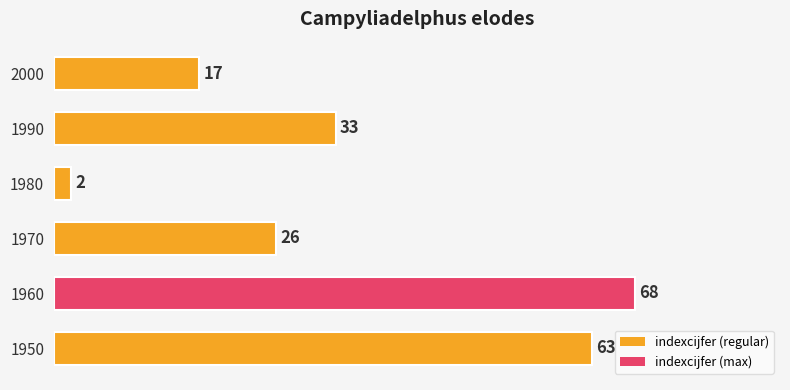

Reading bottom to top, transcribe all the data shown in this chart.

1950=63	1960=68	1970=26	1980=2	1990=33	2000=17